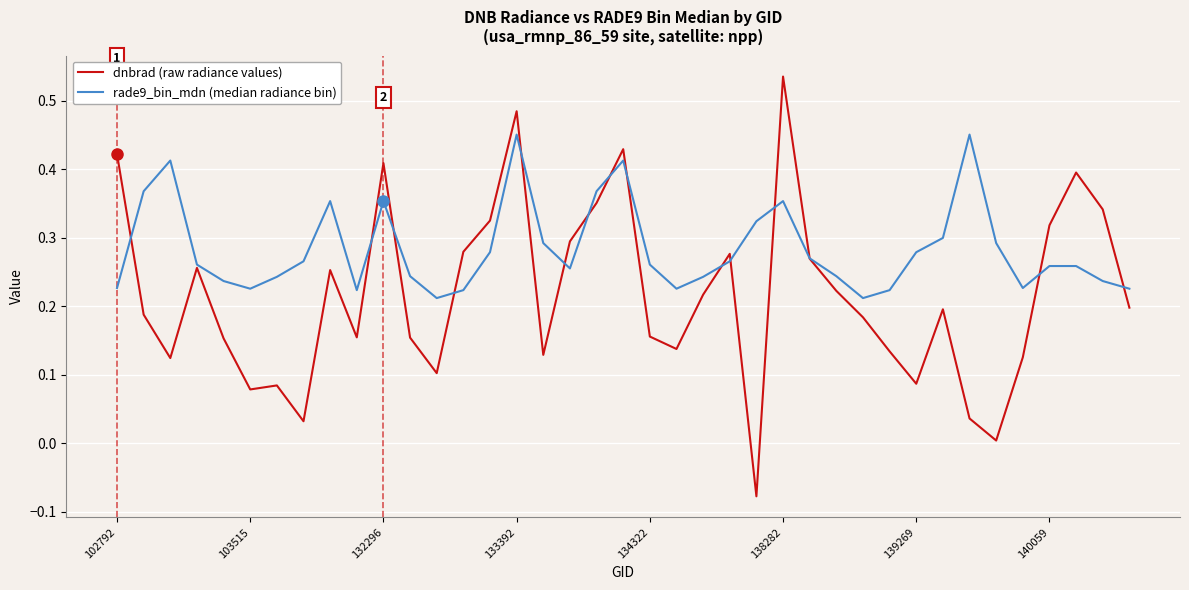

List the series in order of their overall mean, highest first.

rade9_bin_mdn (median radiance bin), dnbrad (raw radiance values)